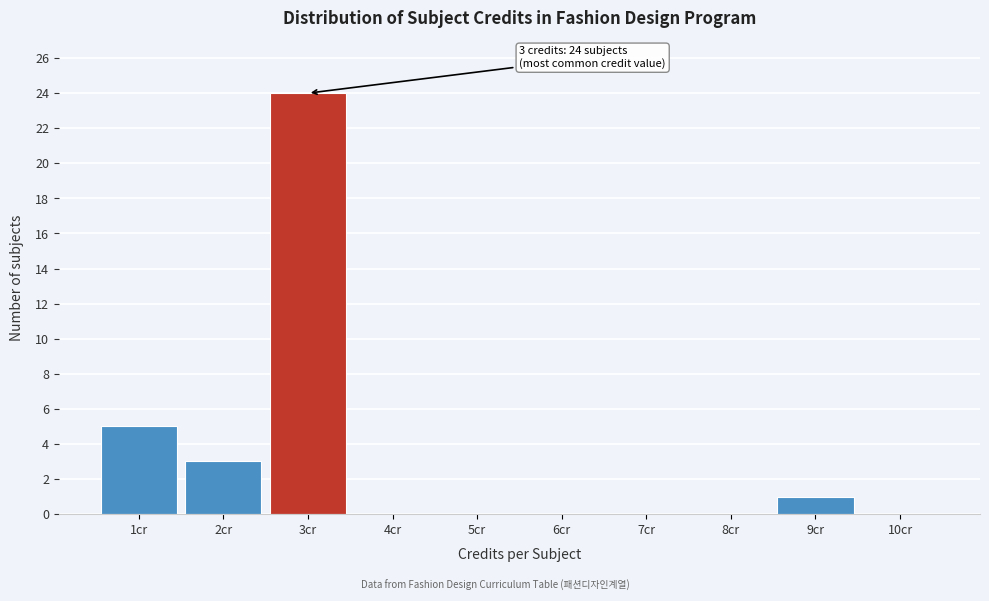

Over which range of the x-axis is the bar tallest?

2.5 to 3.5